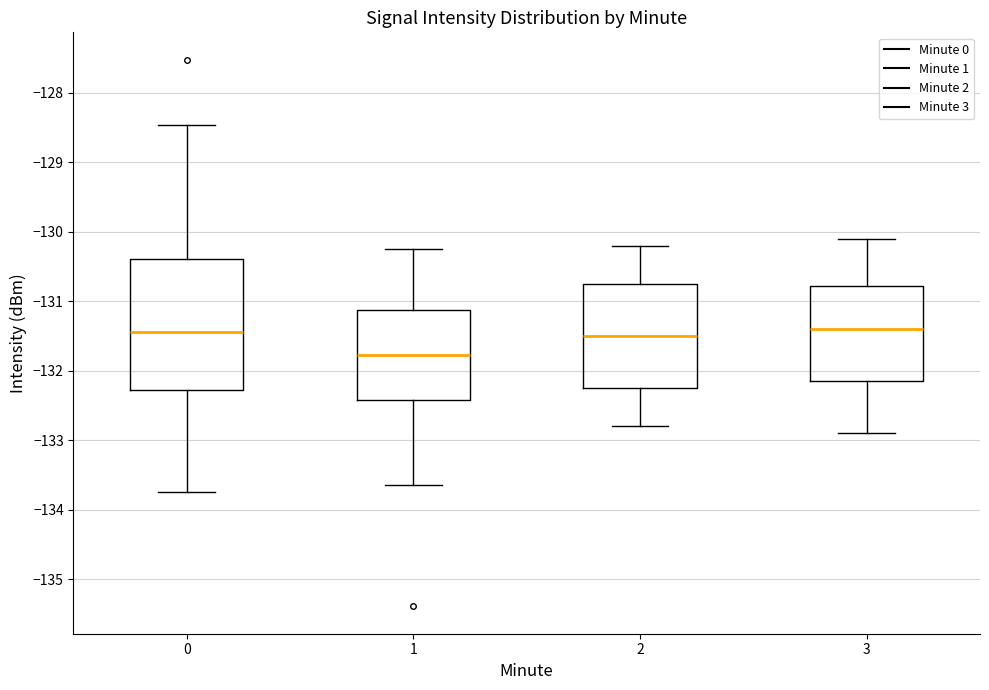

Where does the lower whisker of the box at x = 0 end on the y-axis? The values are not printed on the chart, so give them approximately, as read against the axis.

-133.7